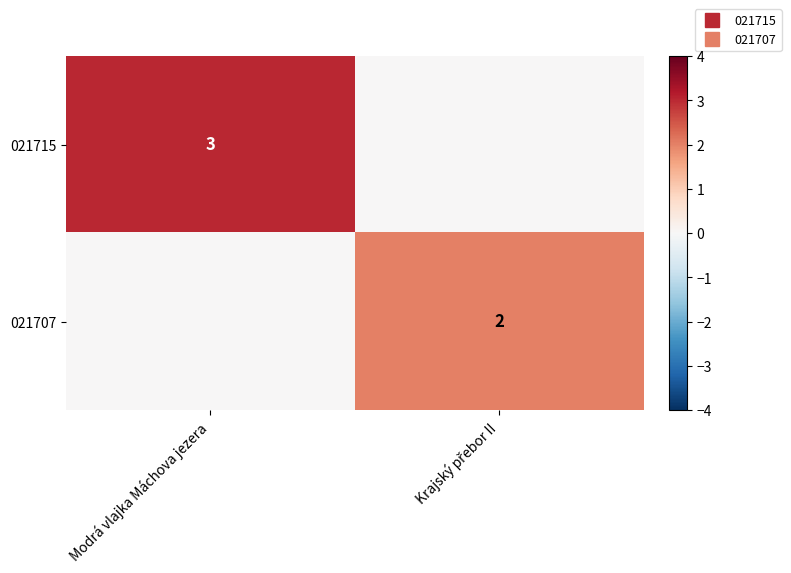

List the series in order of their overall mean, highest first.

021715, 021707